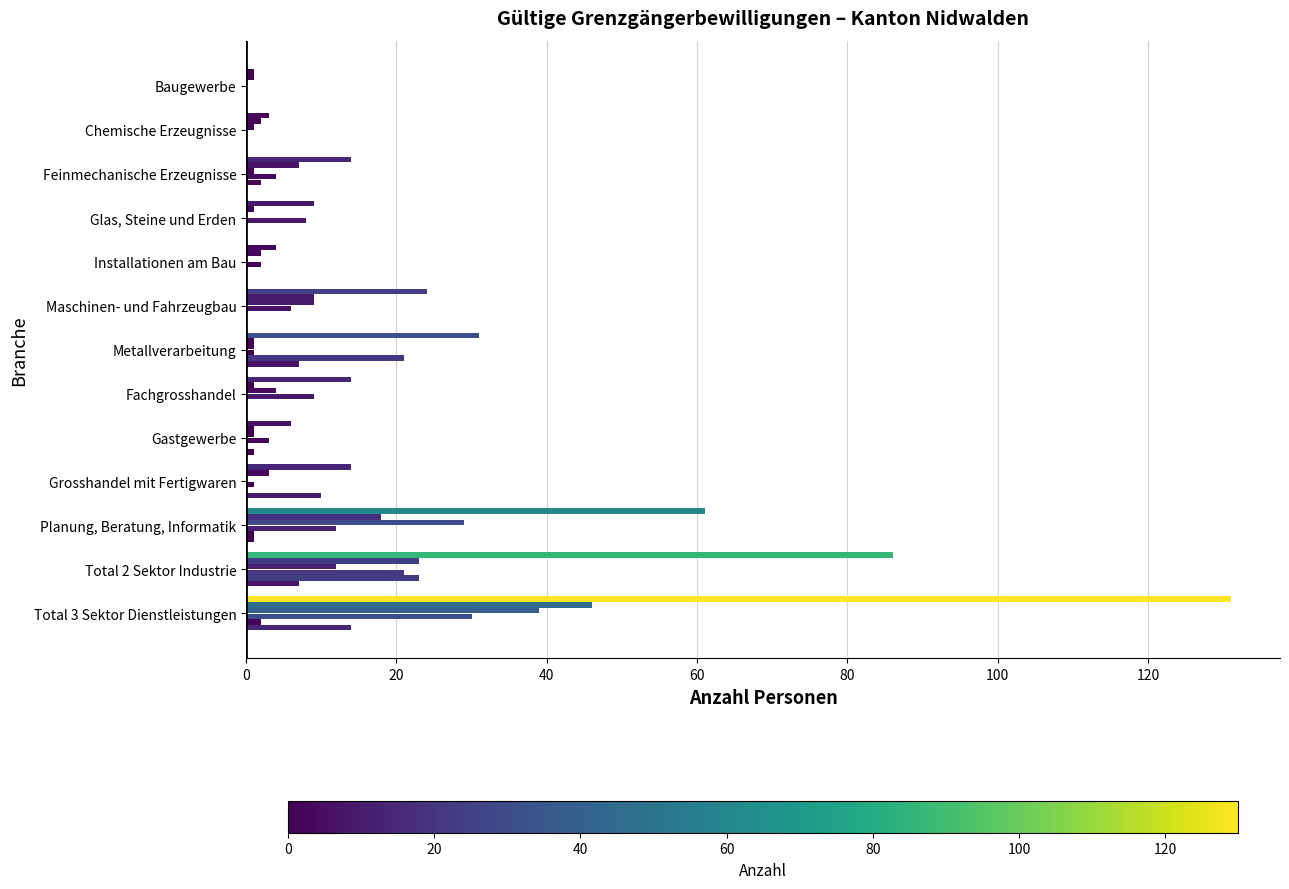

What position from the right is Feinmechanische Erzeugnisse?

11